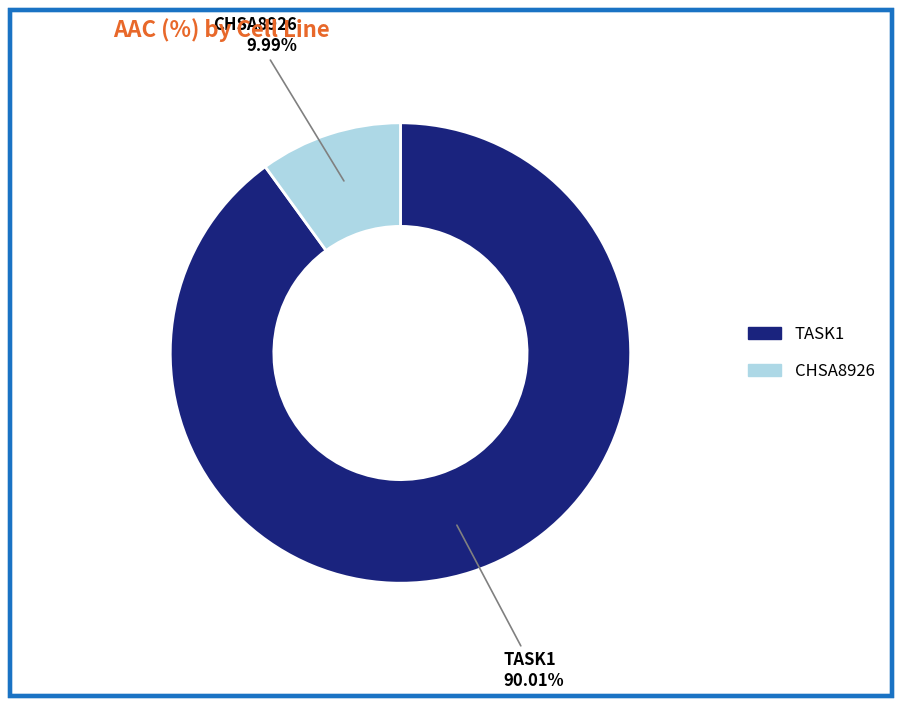

Approximately how many times larger is the value at TASK1 compared to CHSA8926?

9.0